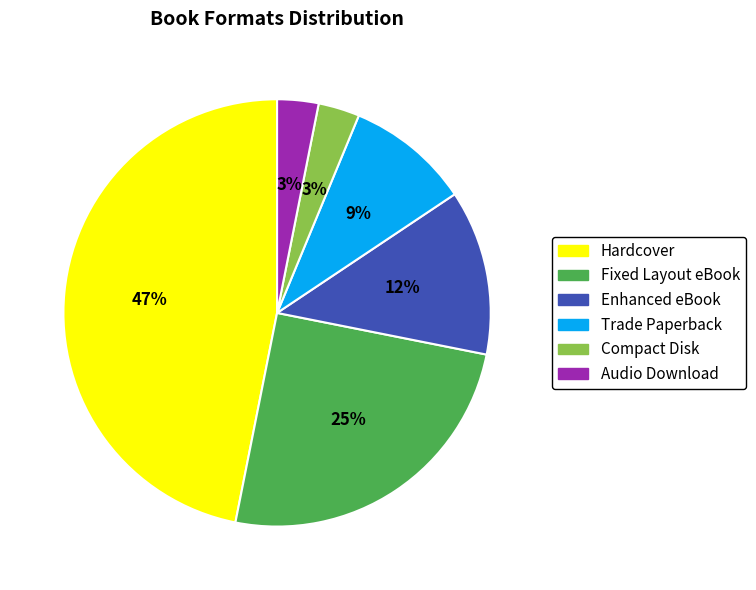

Which has a higher value, Fixed Layout eBook or Audio Download?

Fixed Layout eBook